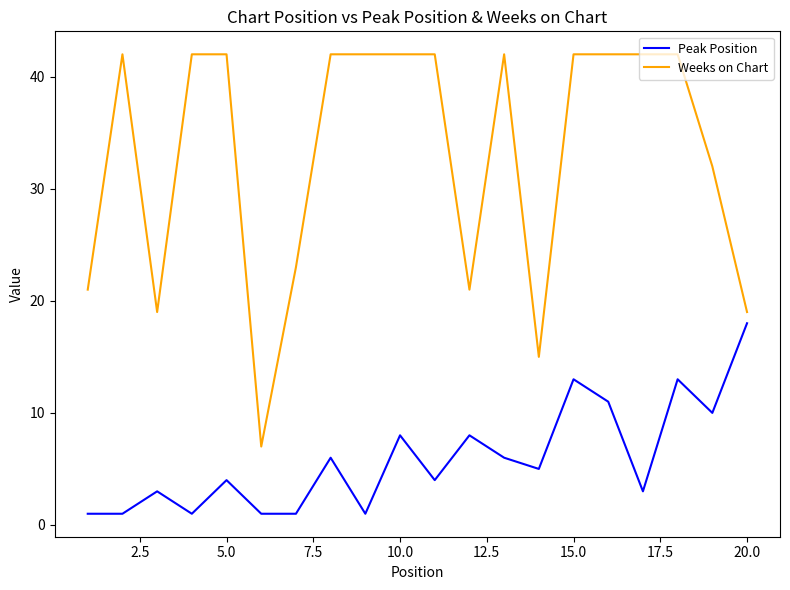

What is the sum of all Peak Position values?

118